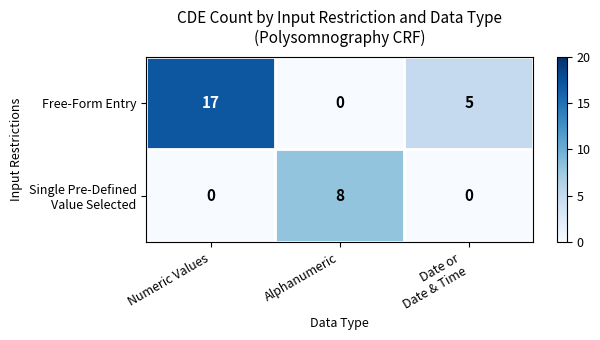

At which label does Free-Form Entry first exceed 5?

Numeric Values